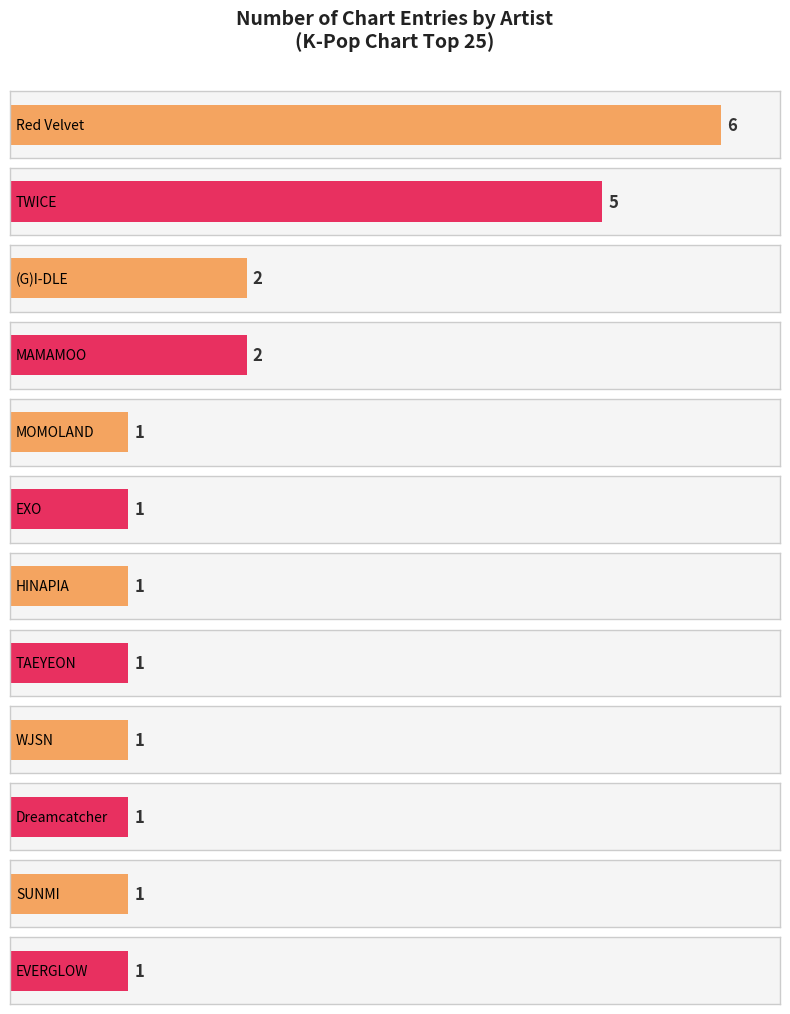

Which has a higher value, (G)I-DLE or MAMAMOO?

(G)I-DLE